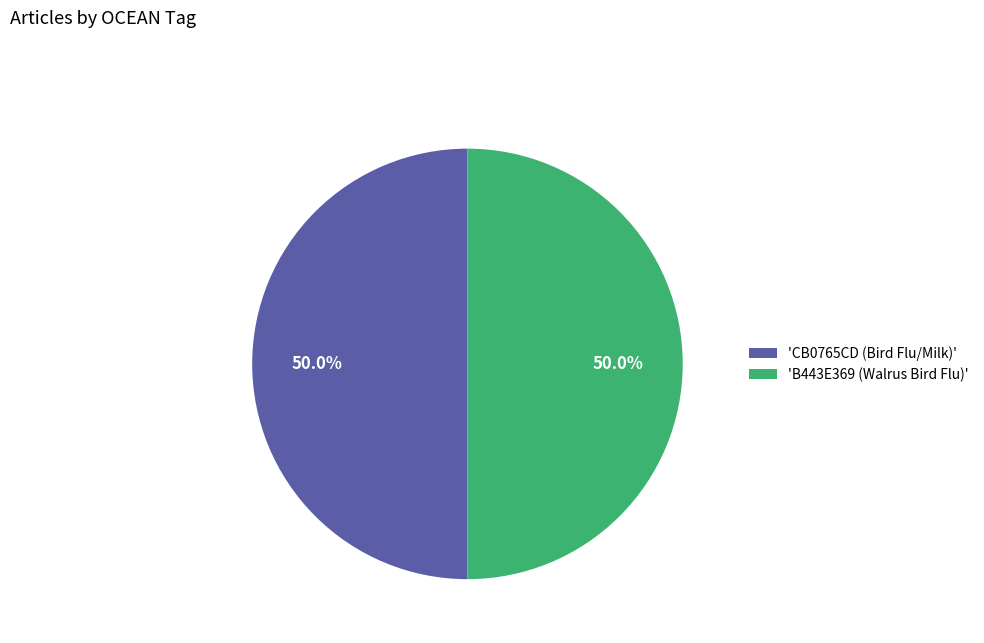

Approximately how many times larger is the value at 'CB0765CD (Bird Flu/Milk)' compared to 'B443E369 (Walrus Bird Flu)'?

1.0